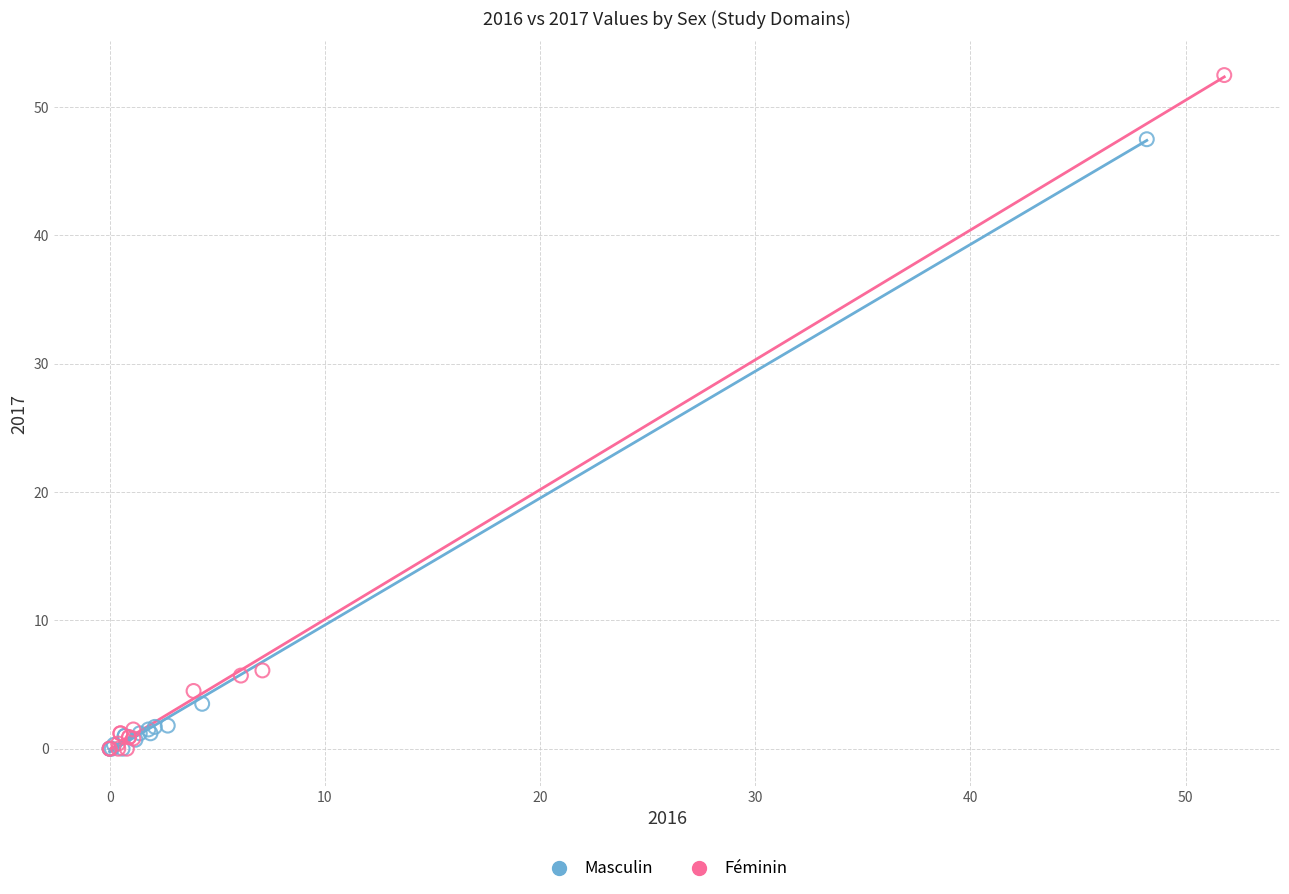

What are all the series names shown in the legend?

Masculin, Féminin